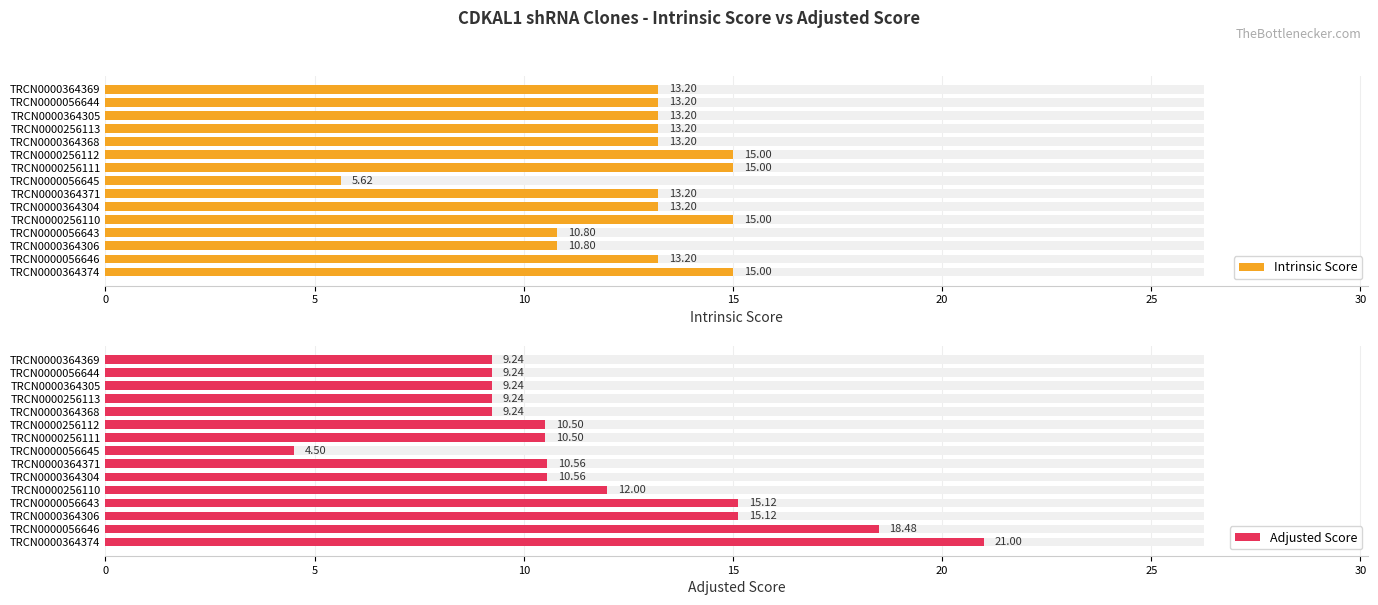

At how many categories does at least one series exceed 5?

15